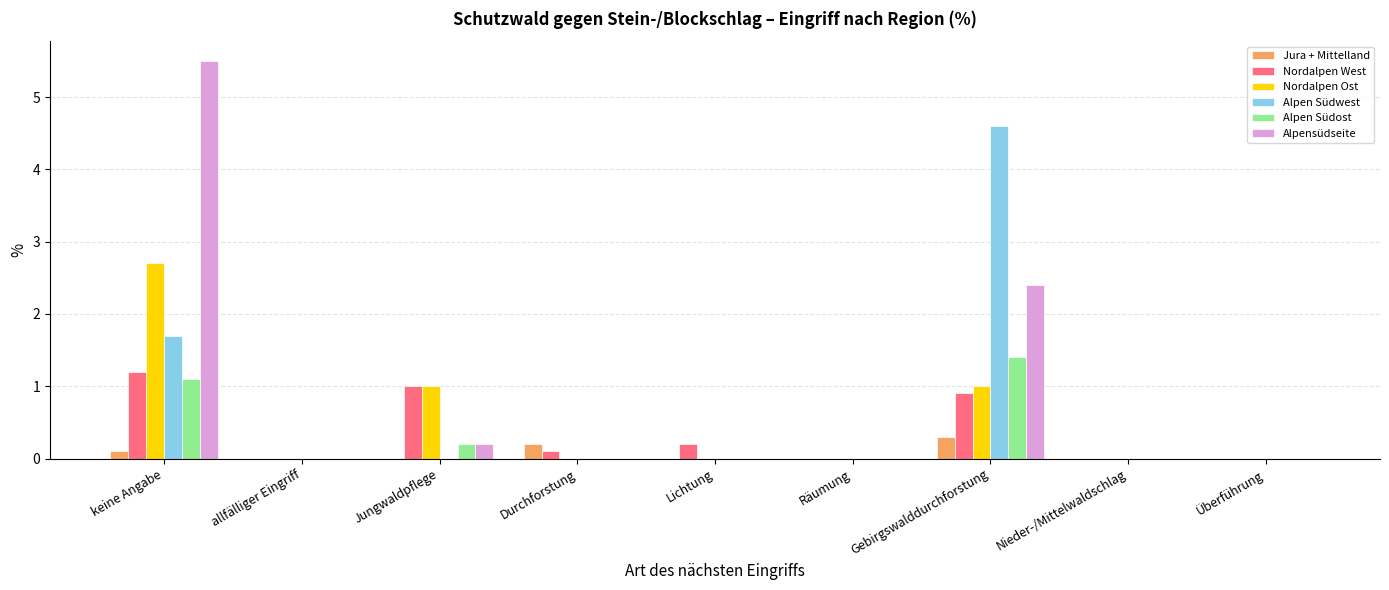

The value of Alpen Südost at keine Angabe is 1.1. True or false?

True